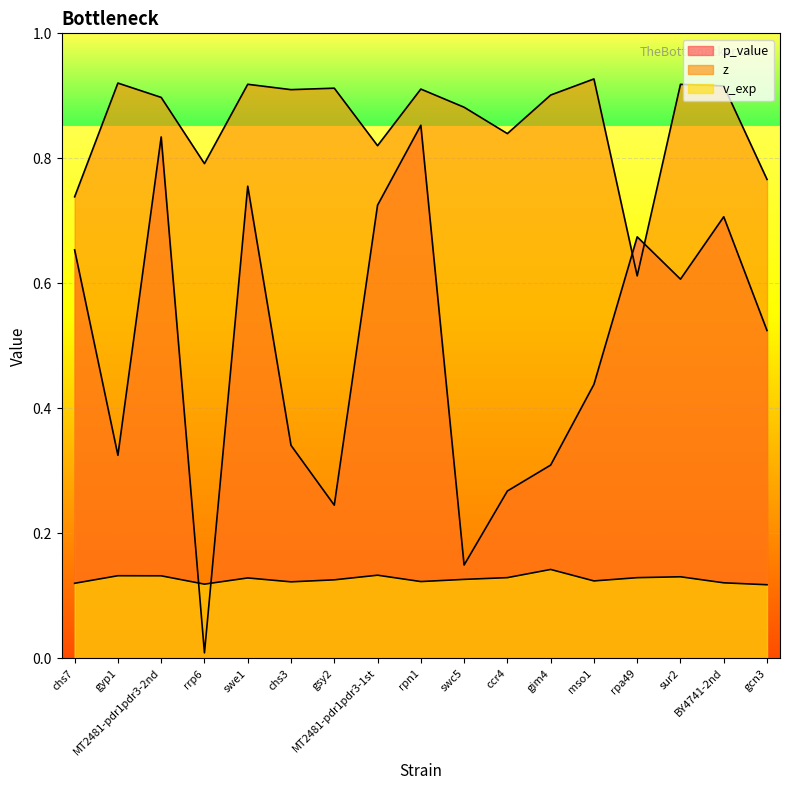

Is the value of z at sur2 greater than the value of p_value at BY4741-2nd?

Yes